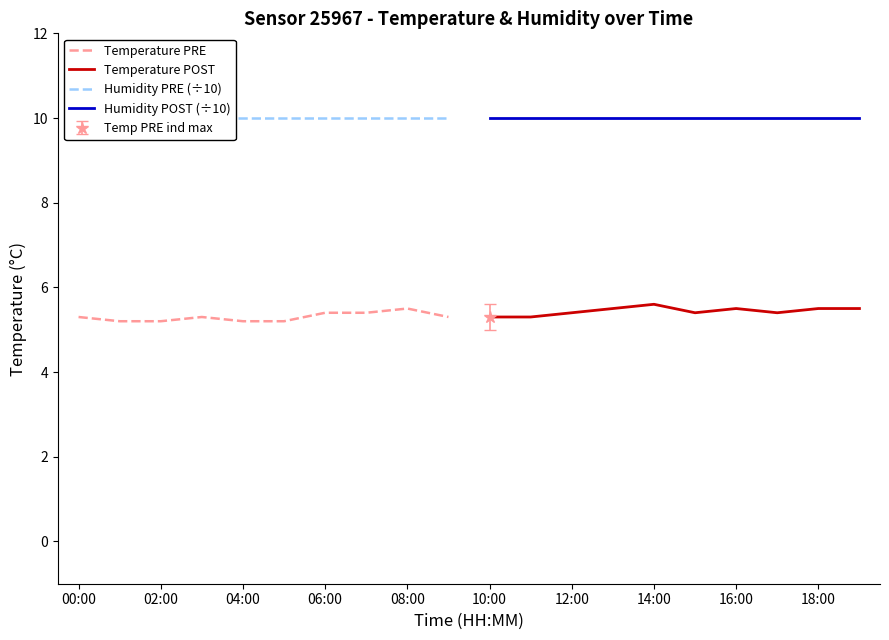

True or false: Humidity POST (÷10) and Temperature POST intersect in this chart.

False